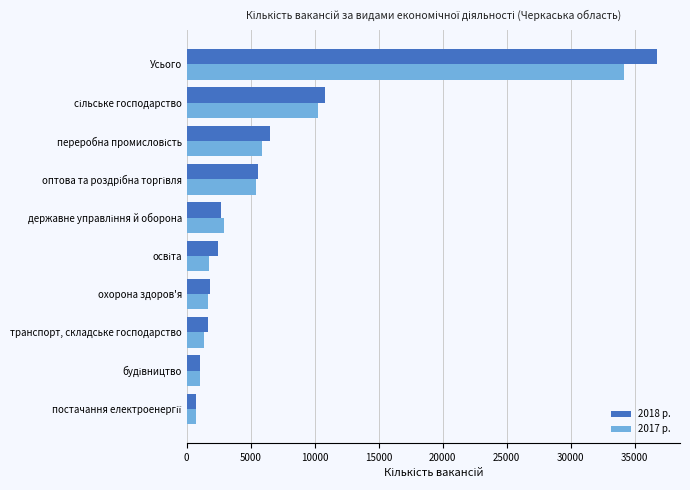

List the series in order of their peak value, highest first.

2018 р., 2017 р.